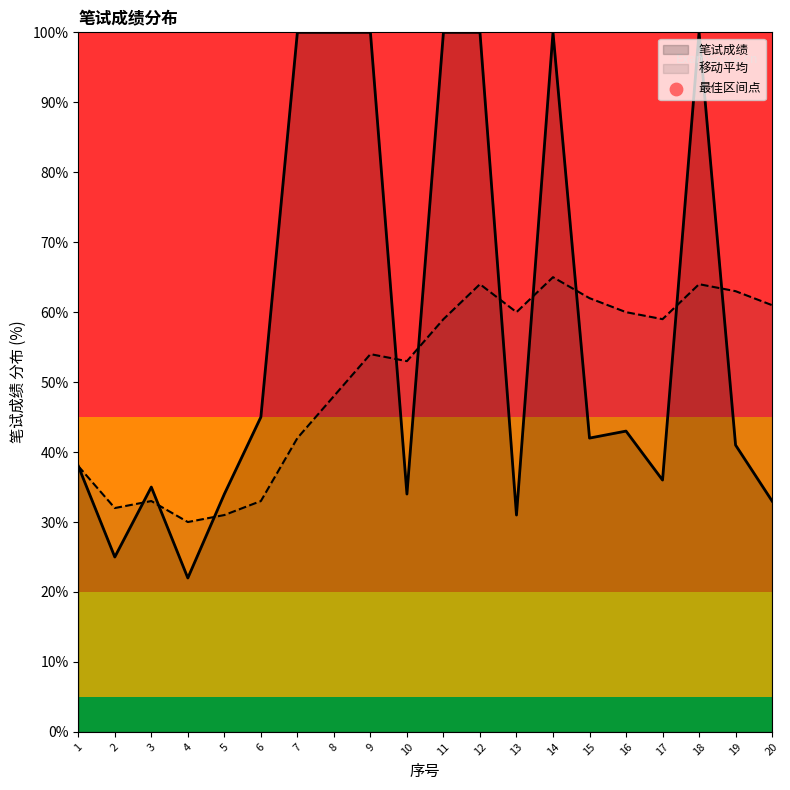

What is the total value across all series at 7?

142